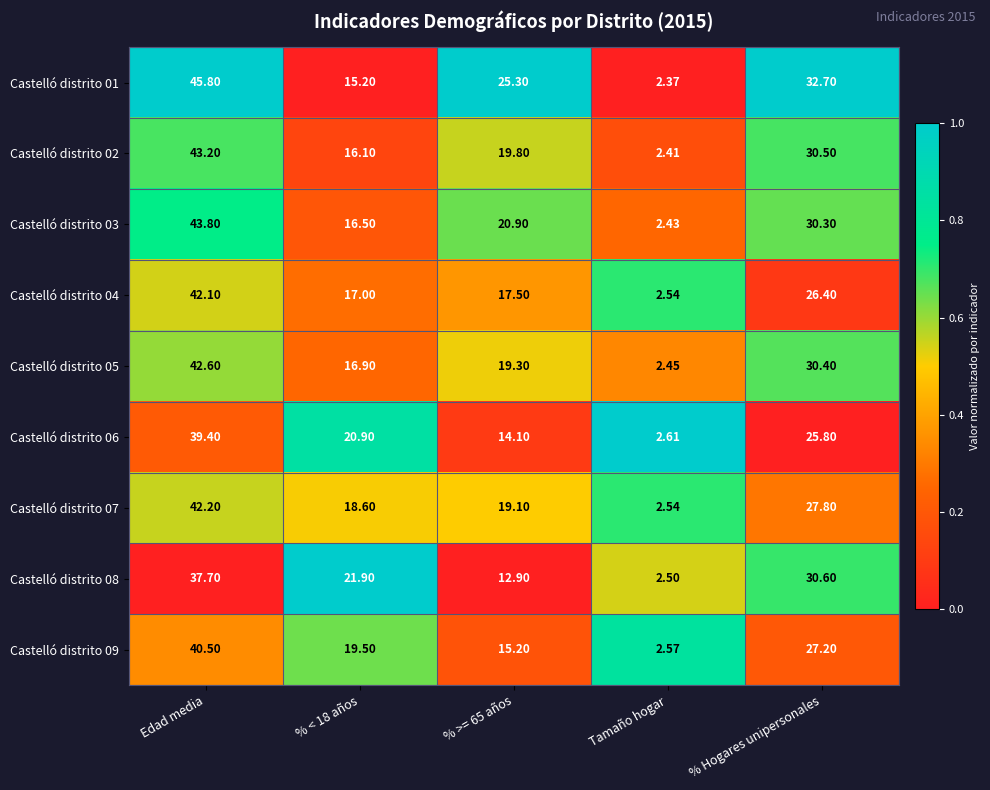

Is the value of Castelló distrito 09 at Tamaño hogar greater than the value of Castelló distrito 08 at Edad media?

No